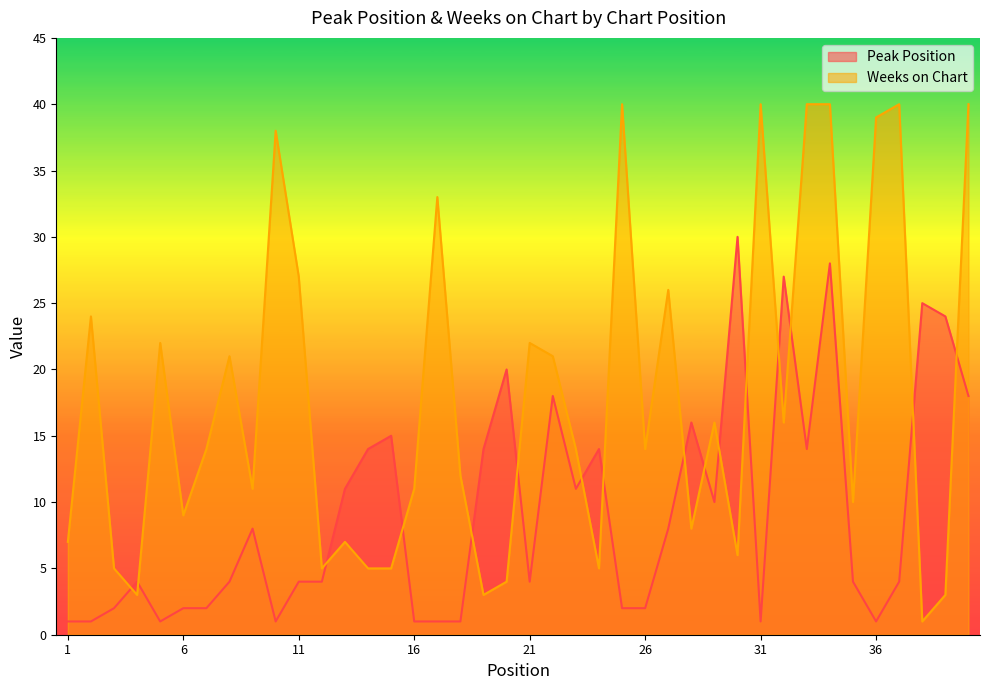

True or false: Weeks on Chart and Peak Position cross at least once.

True